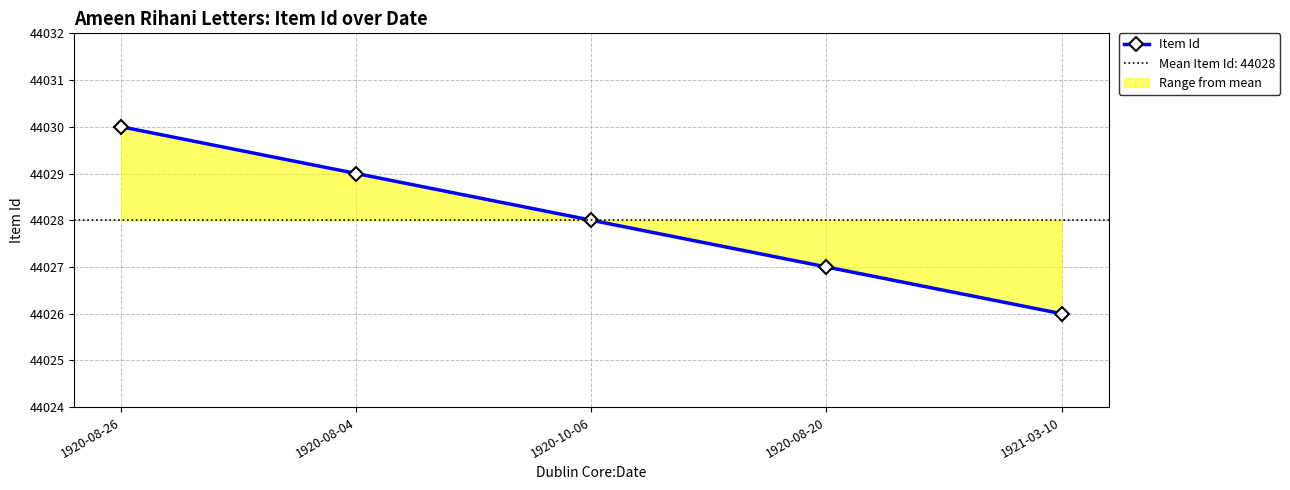

Rank the categories by value from lowest to highest.

1921-03-10, 1920-08-20, 1920-10-06, 1920-08-04, 1920-08-26